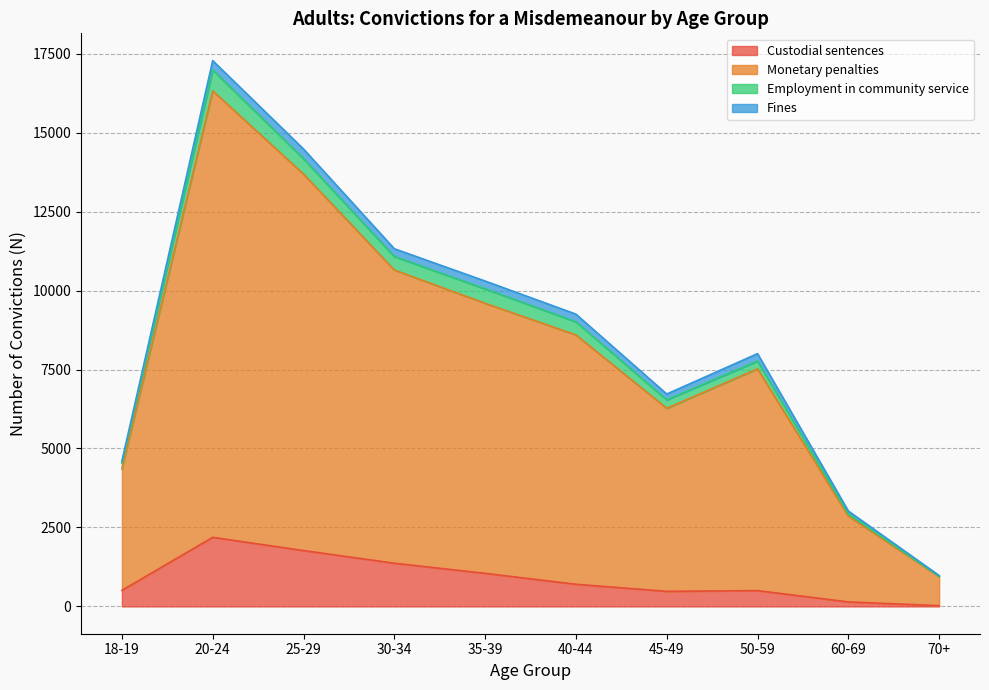

What is the difference between the maximum and minimum values in the Custodial sentences series?

2163